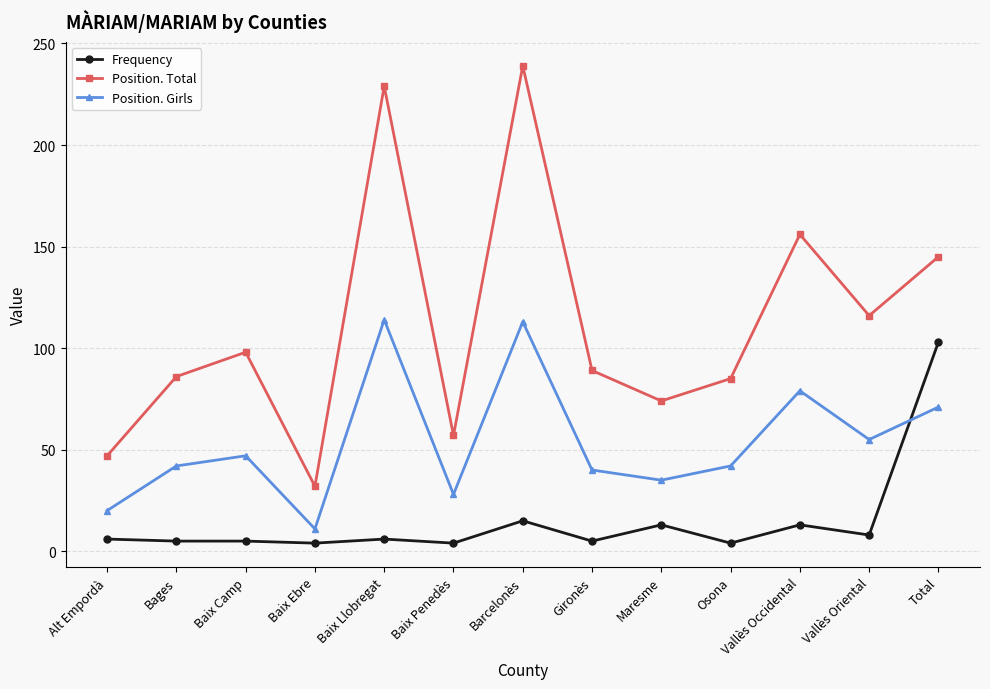

How many values in the Position. Girls series are below 42?

5